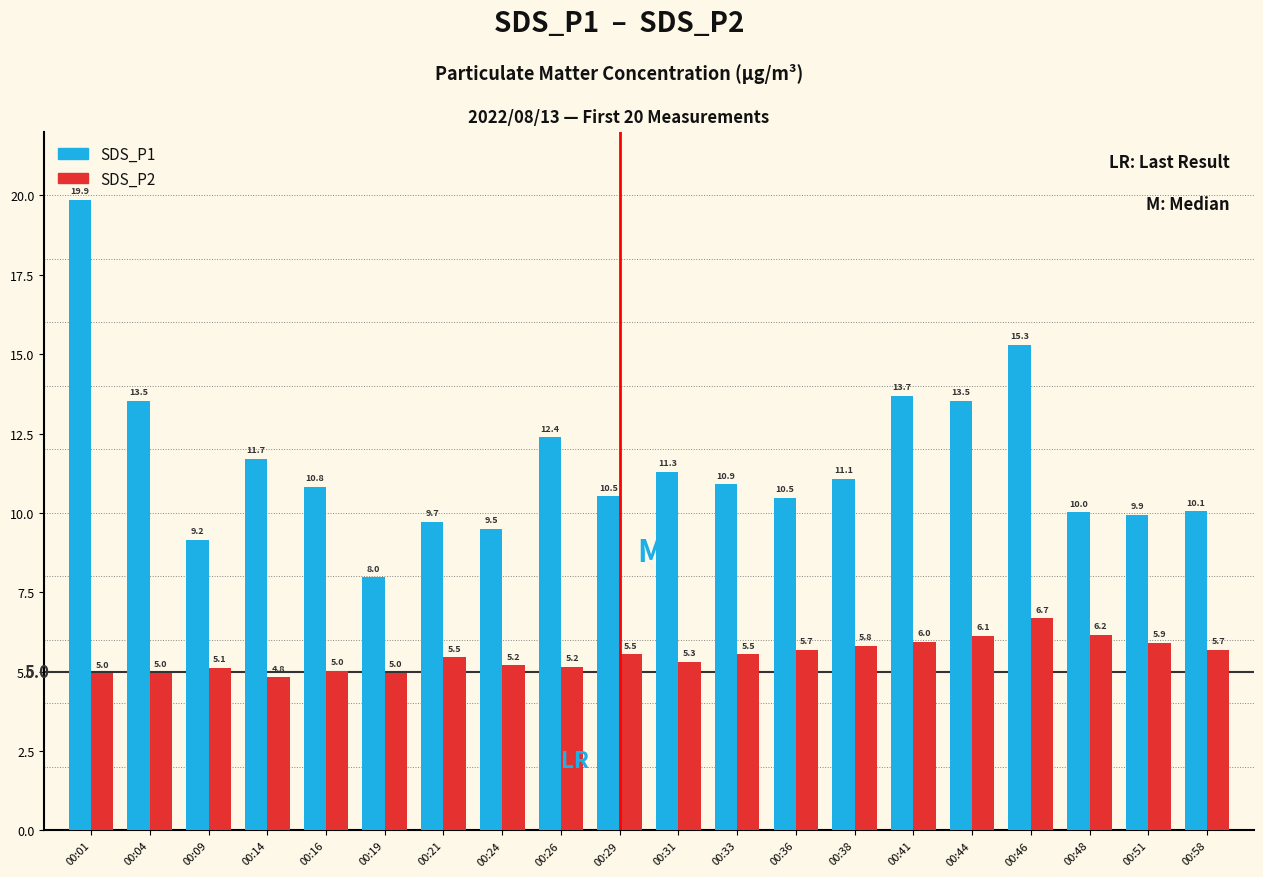

At which category is the sum across all series the highest?

00:01